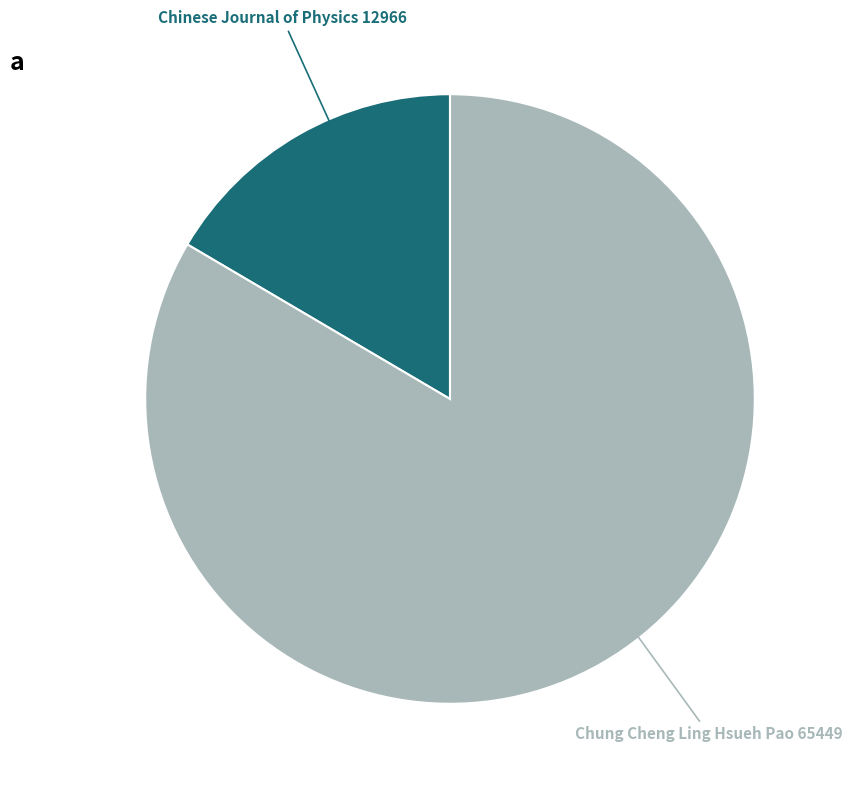

Is there any slice that represents more than half of the pie?

Yes